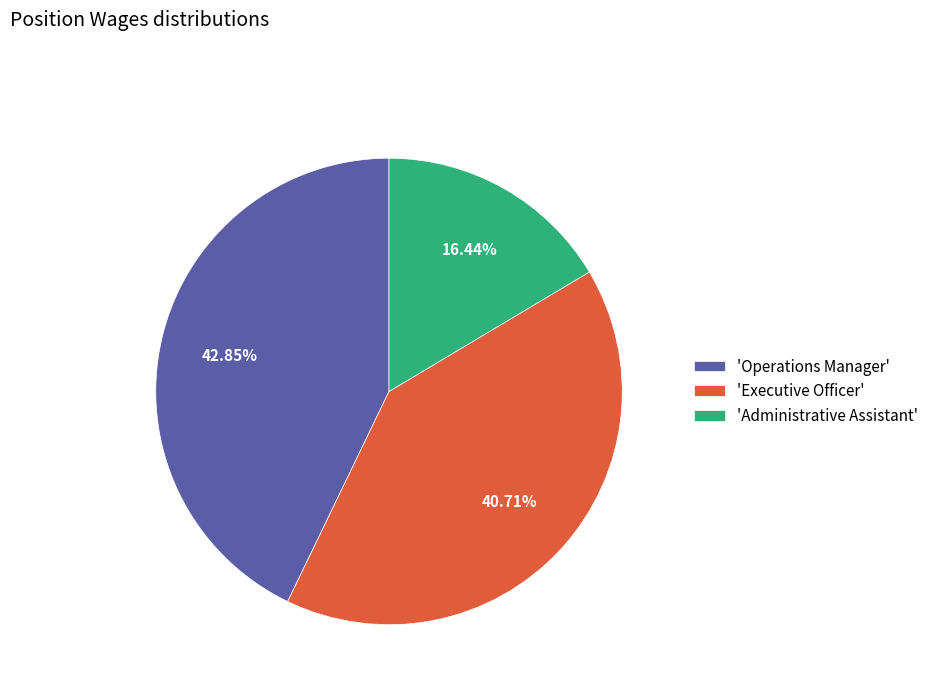

Rank the categories by value from lowest to highest.

'Administrative Assistant', 'Executive Officer', 'Operations Manager'